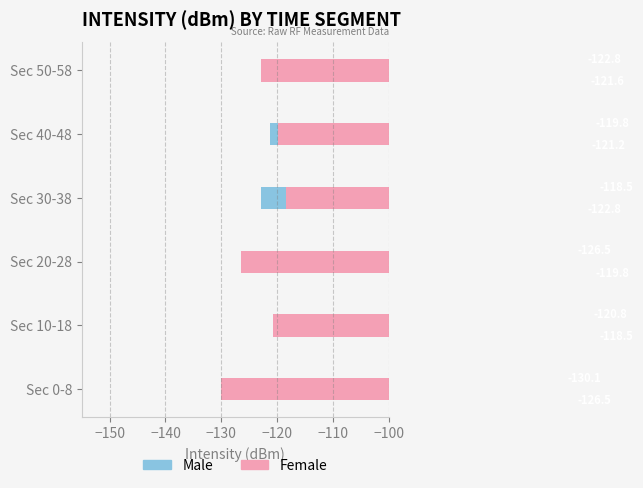

Does the chart contain any negative values?

Yes